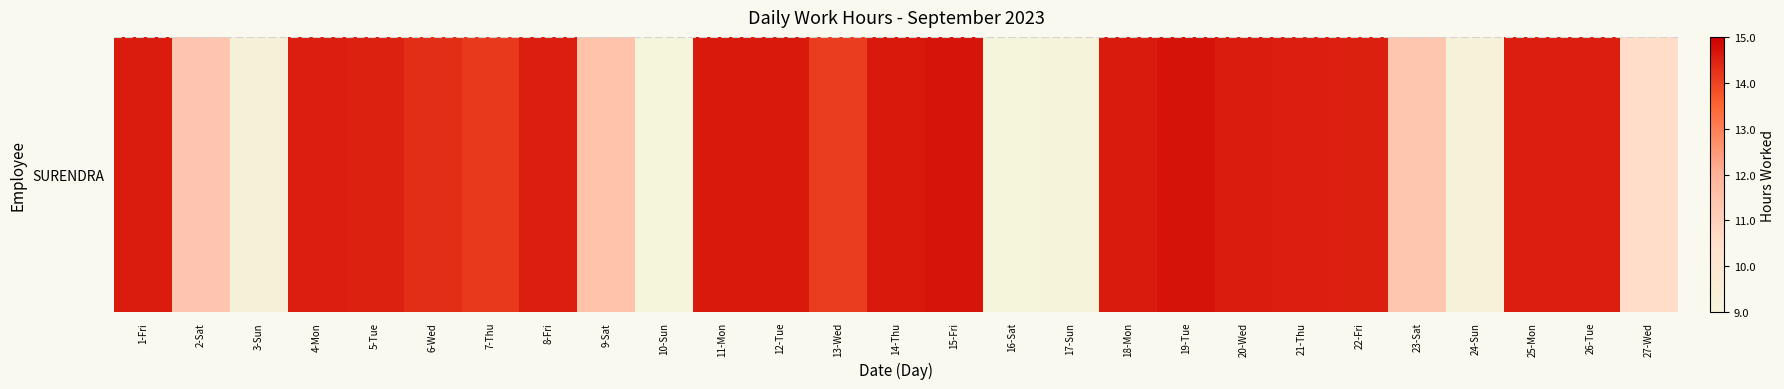

Read the value at 20-Wed.

14.6